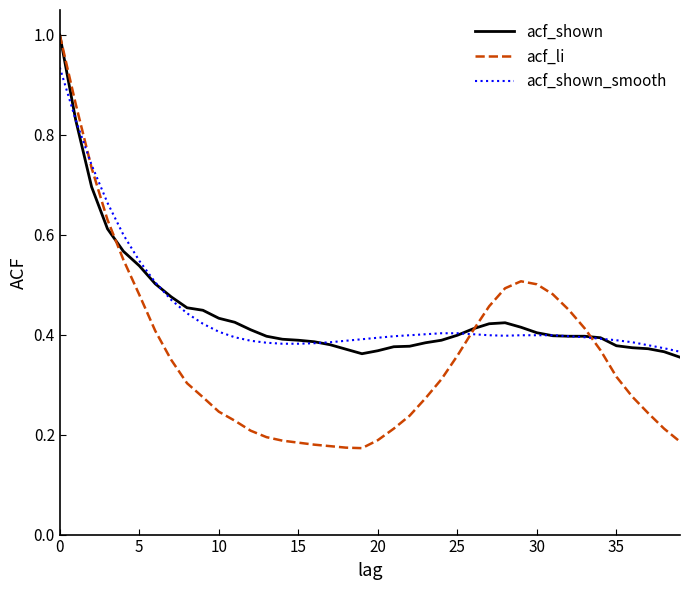

What is the greatest value displayed?

1.0